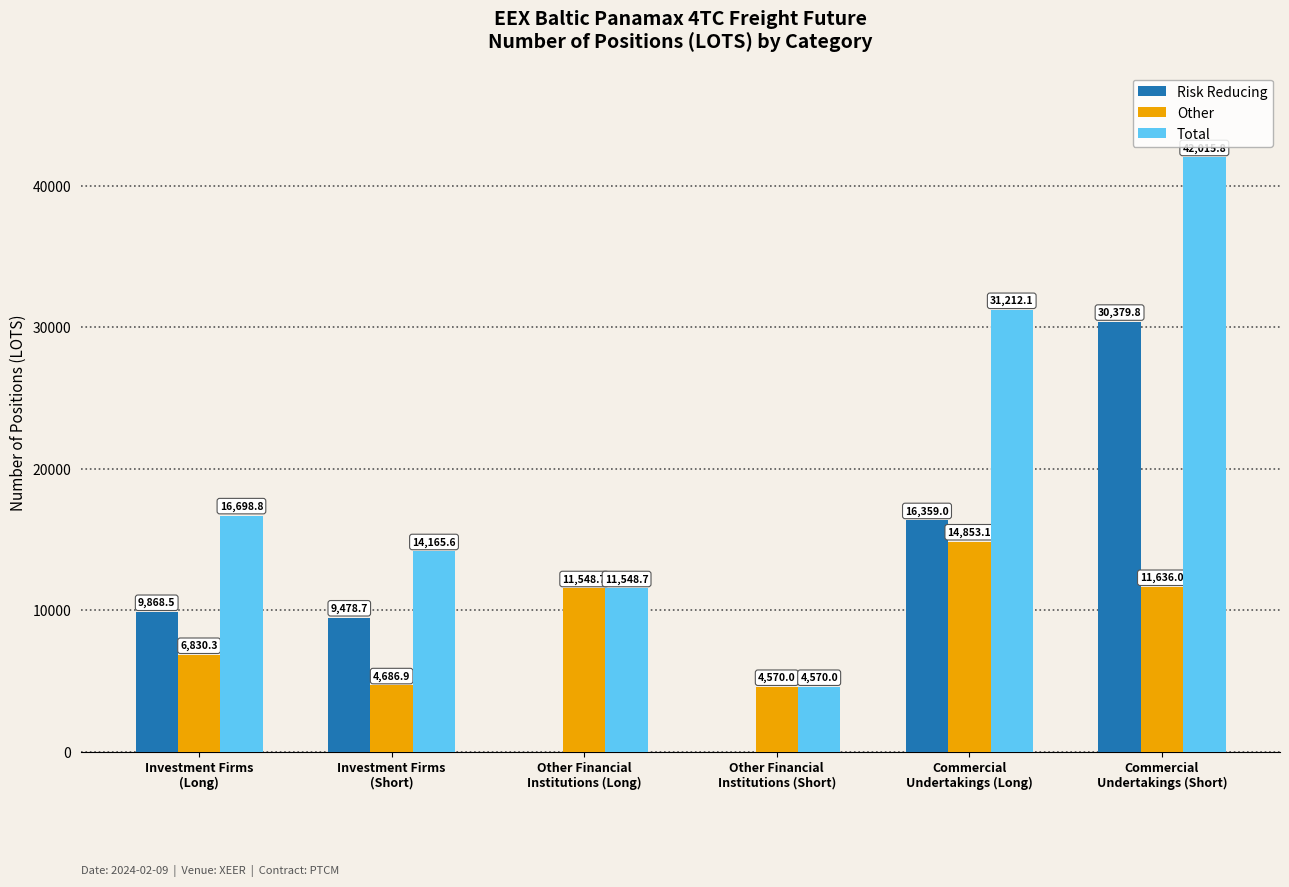

Which series has the largest total across all categories?

Total